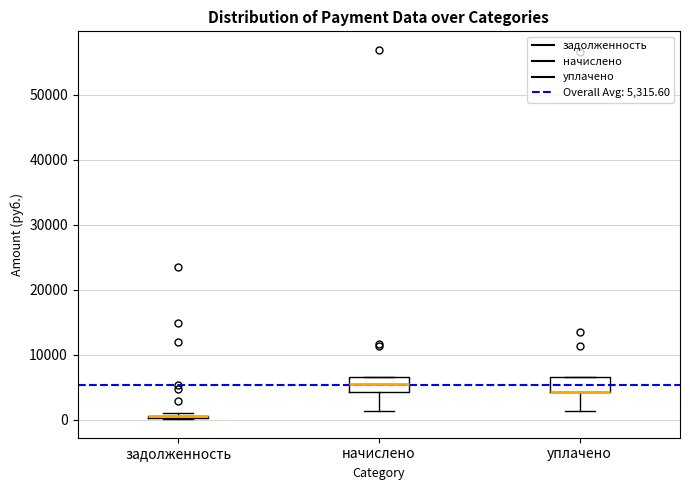

Reading left to right, read every box against the y-axis: the position of its median line, the range the box covers, and the ends of its whiskers. The values are not printed on the chart, so give them approximately, as read against the axis.

задолженность: box collapsed to a line at 1000, whiskers 0 to 1000
начислено: median 6000, box 4000 to 7000, whiskers 1000 to 7000
уплачено: median 4000 (drawn on the box's lower edge), box 4000 to 7000, whiskers 1000 to 7000